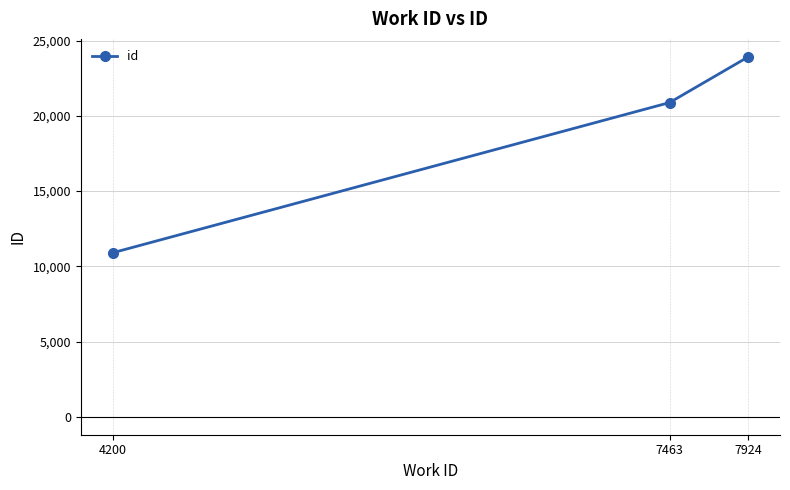

What is the sum of the values at 7463 and 7924?

44802